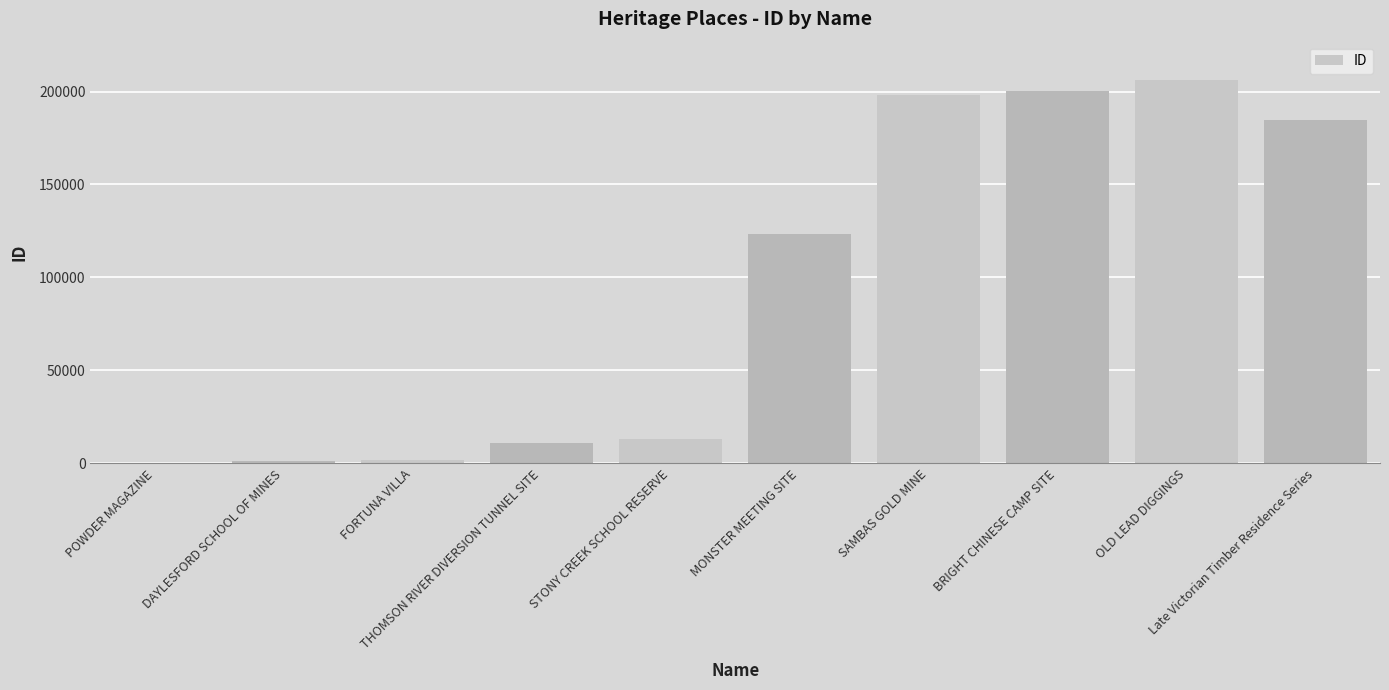

What is the maximum value shown in the chart?

206182